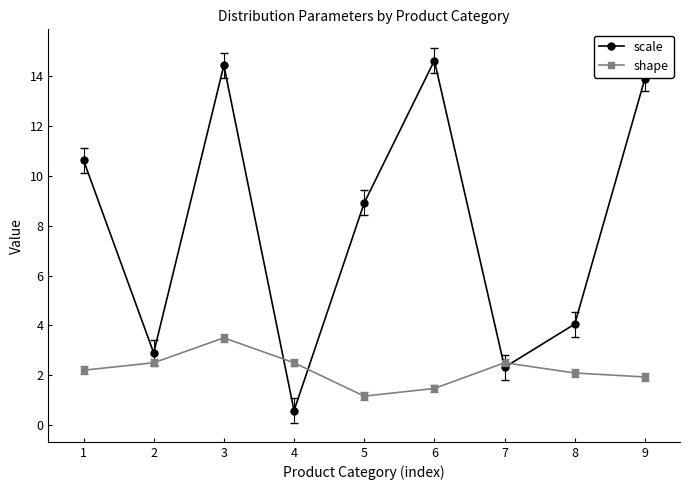

Rank the categories by scale value from lowest to highest.

4, 7, 2, 8, 5, 1, 9, 3, 6